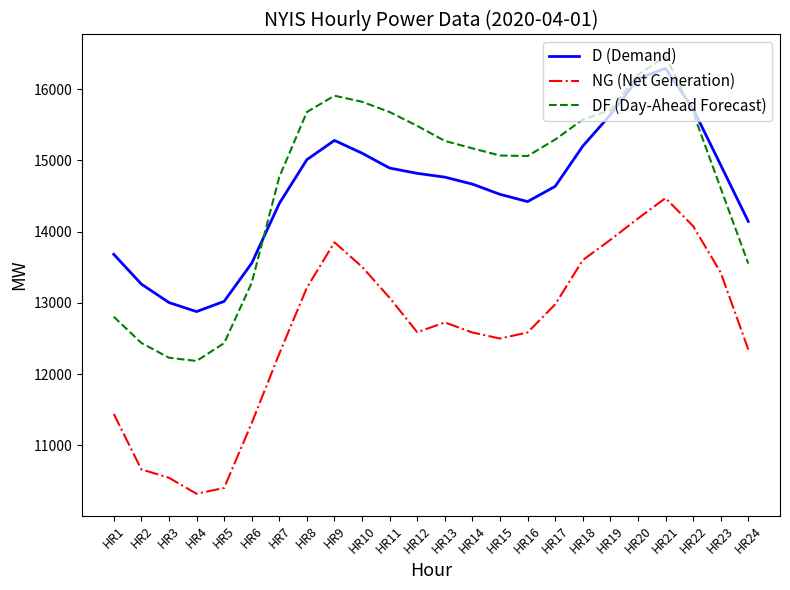

Count the number of data series in this chart.

3